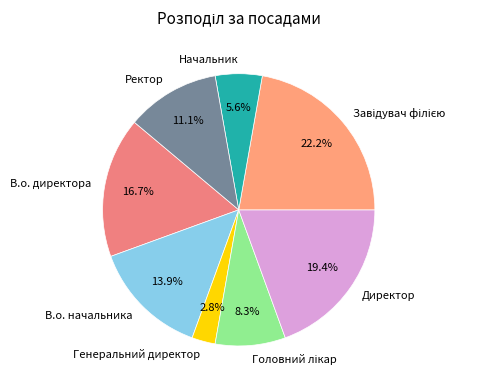

Does Начальник account for over 50% of the chart?

No